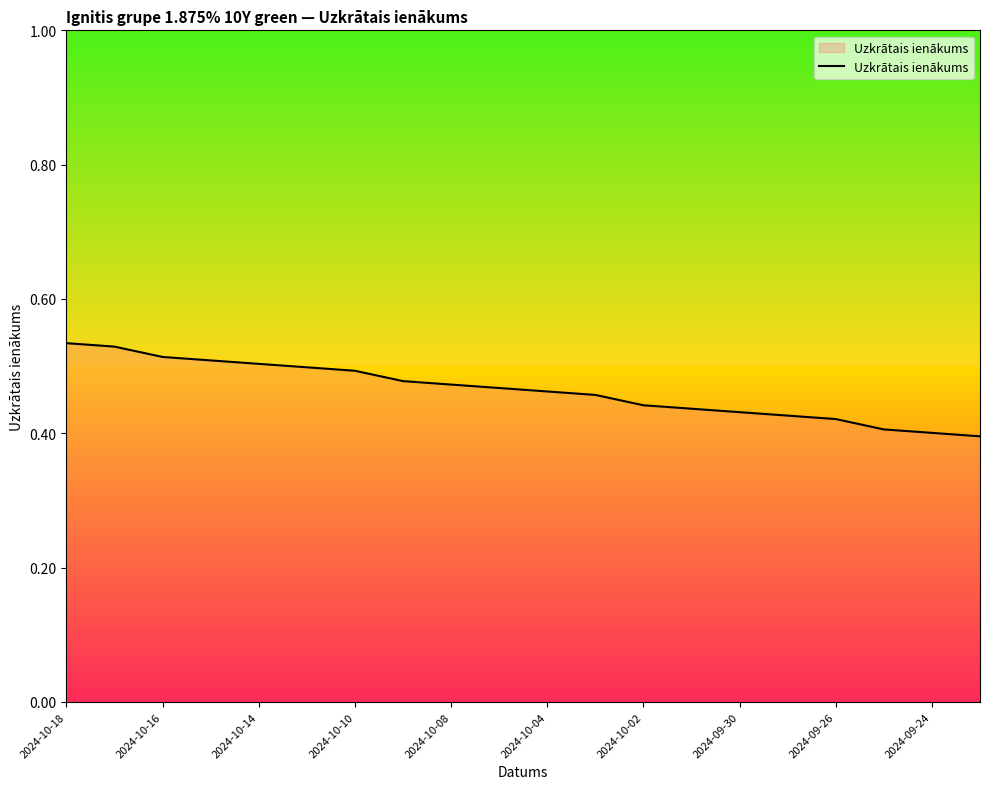

Between 2024-09-30 and 2024-10-14, which is larger?

2024-10-14